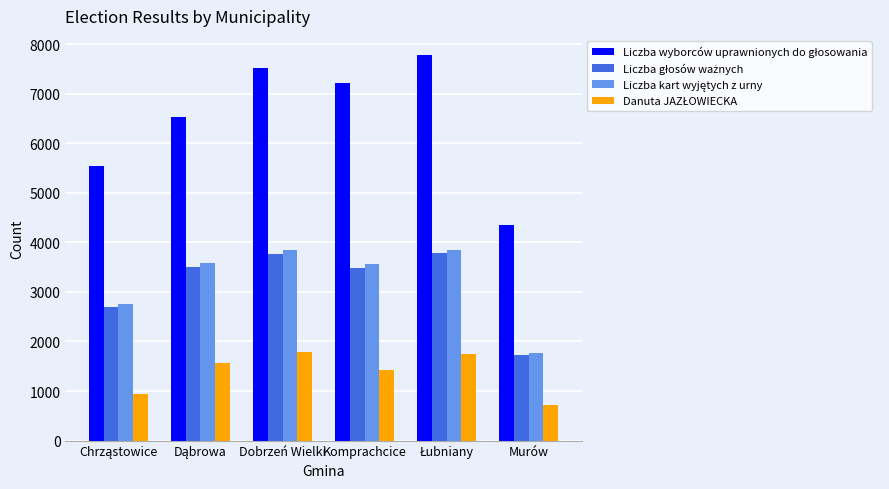

What is the difference between the highest and lowest values at Komprachcice?

5781